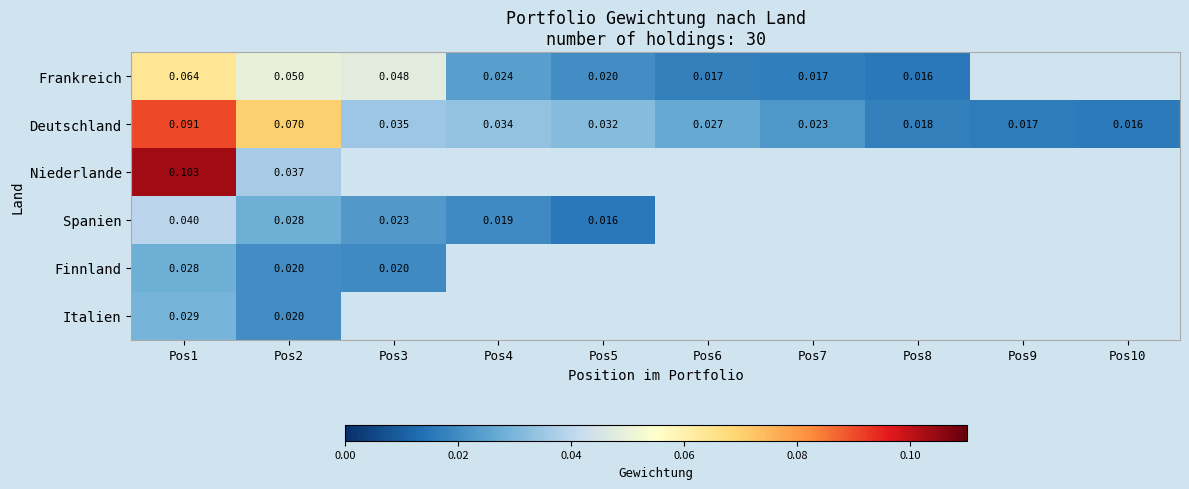

At Pos1, list the series in order from largest to smallest.

Niederlande, Deutschland, Frankreich, Spanien, Italien, Finnland